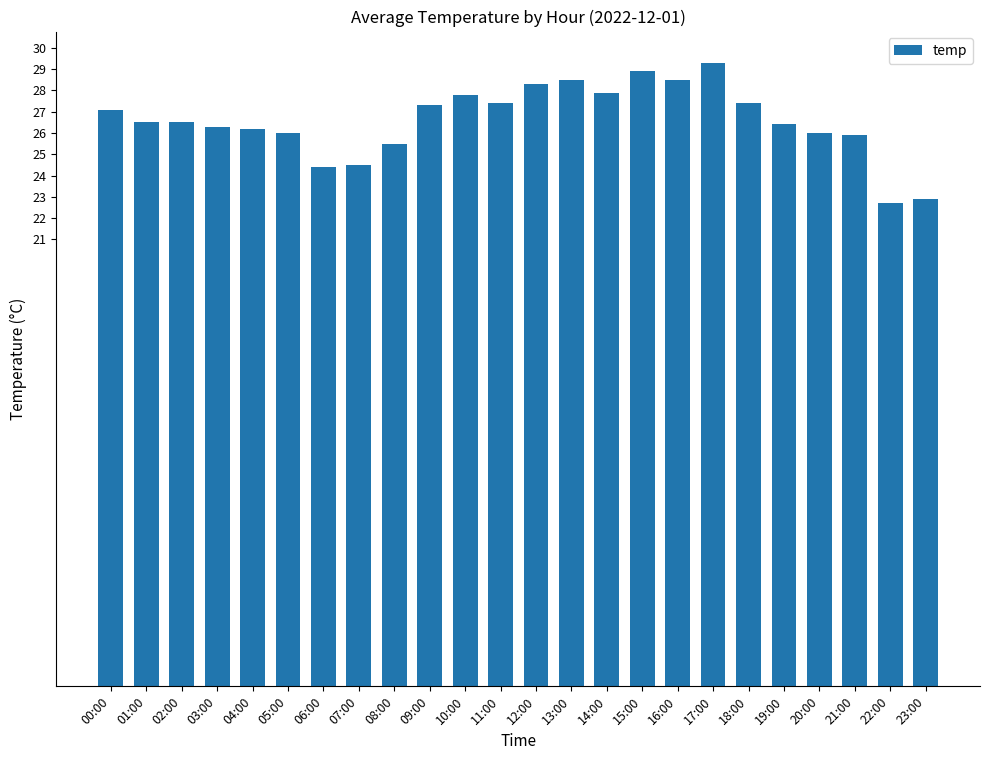

What is the value of the 12th bar from the left?

27.4